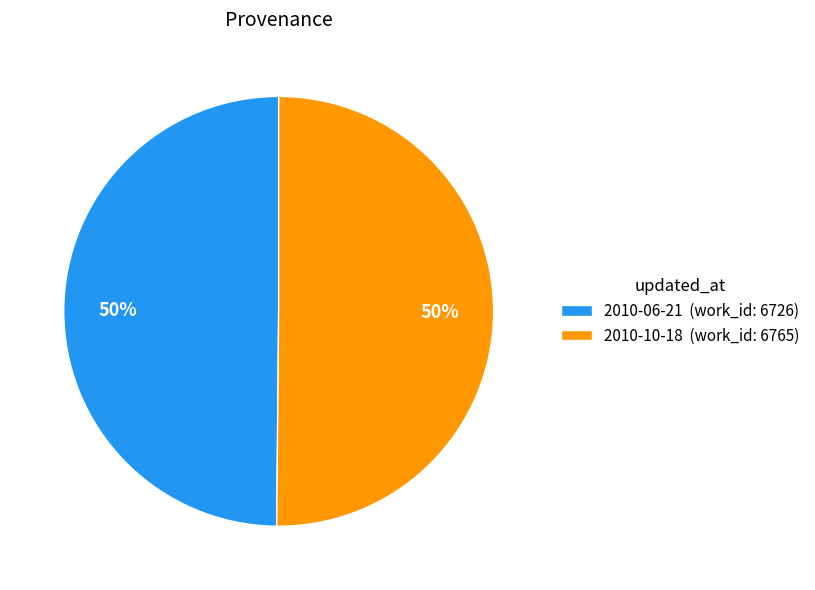

What percentage is the 2010-06-21 slice, to the nearest percent?

50%